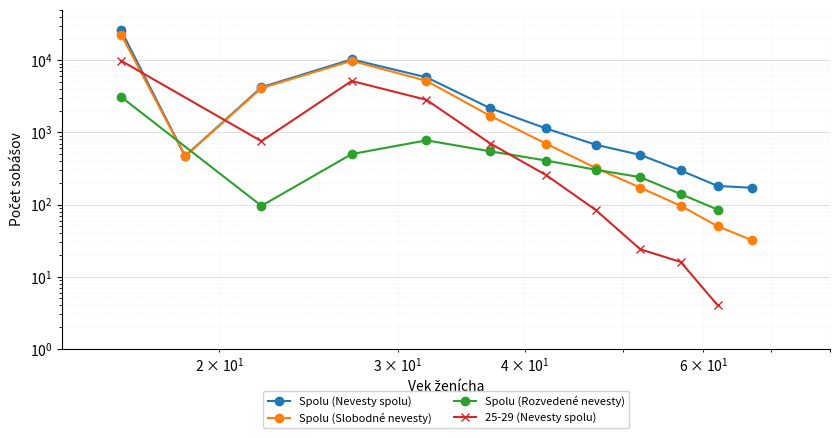

In Spolu (Nevesty spolu), how many points are higher than both neighbors (excluding endpoints)?

1